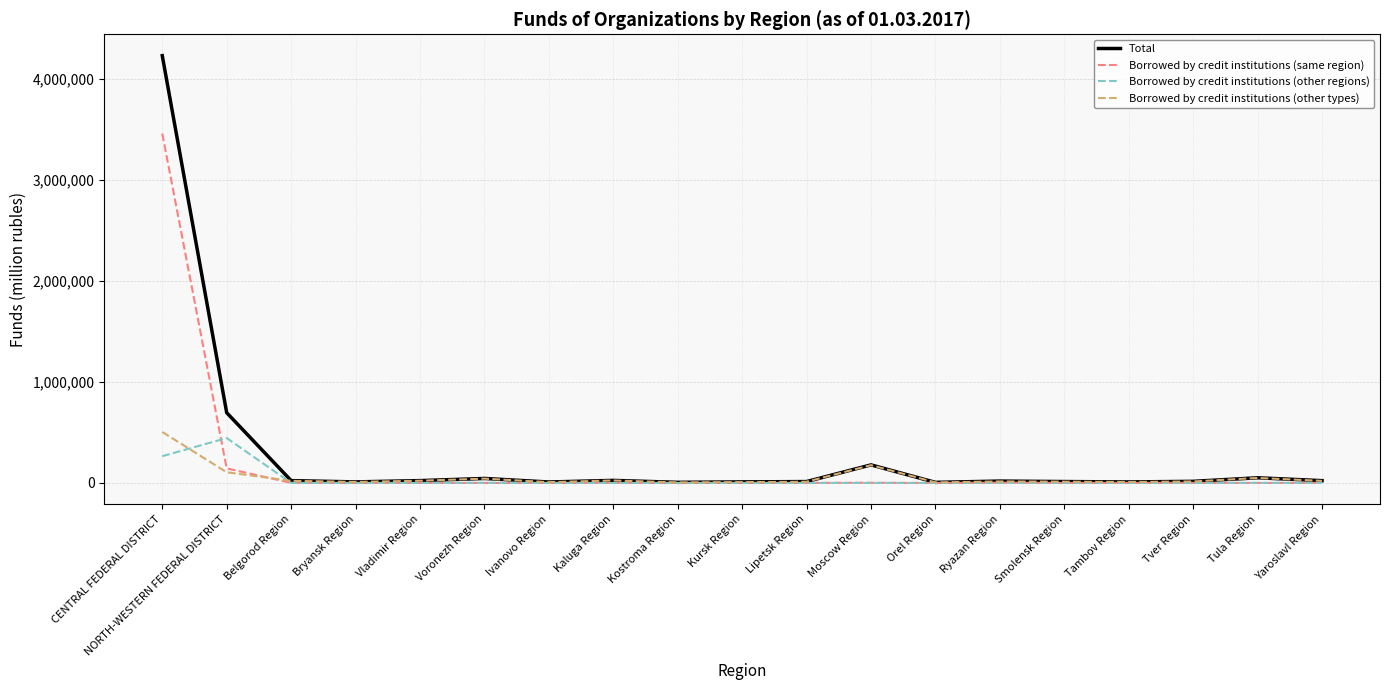

True or false: Total has more than 2 points higher than both neighbors.

True